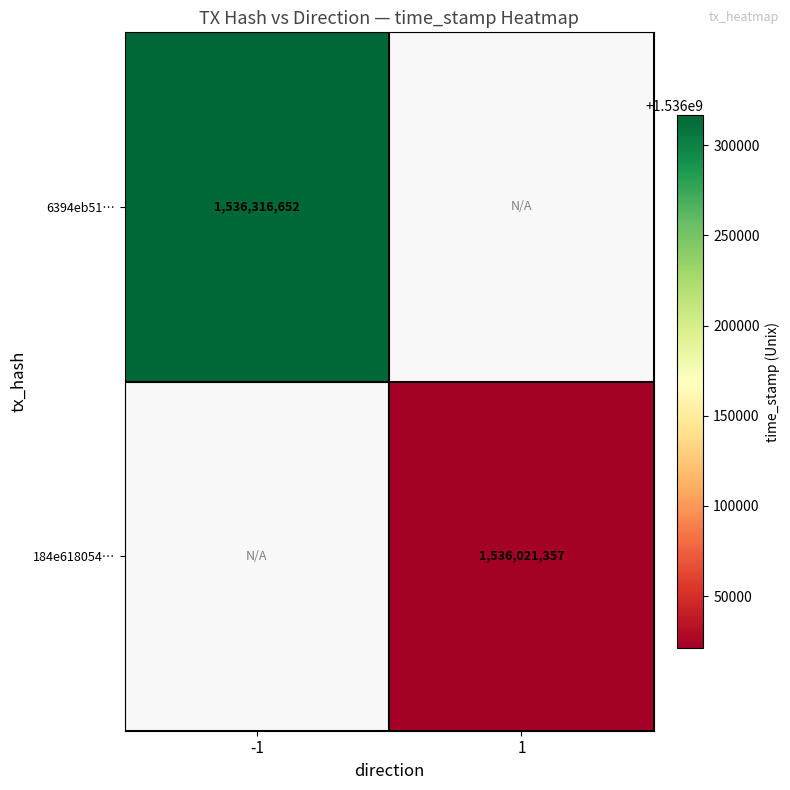

Is it true that 184e618054… equals 1536021357 at 1?

True